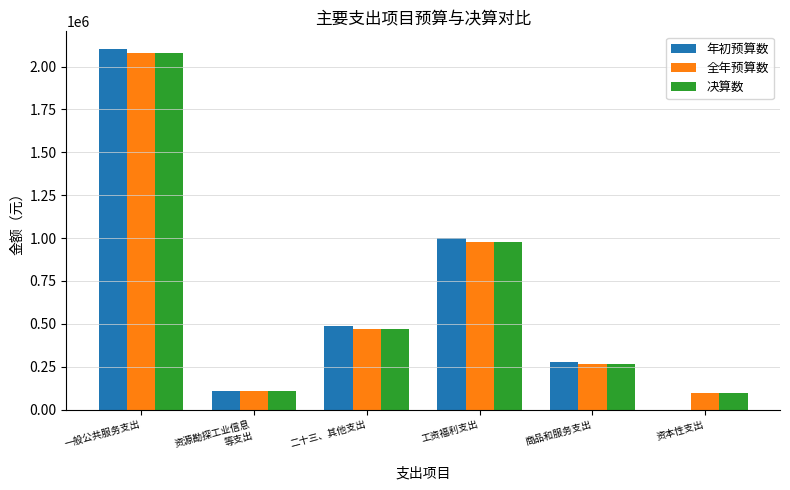

Is the value of 全年预算数 at 商品和服务支出 greater than the value of 决算数 at 资本性支出?

Yes